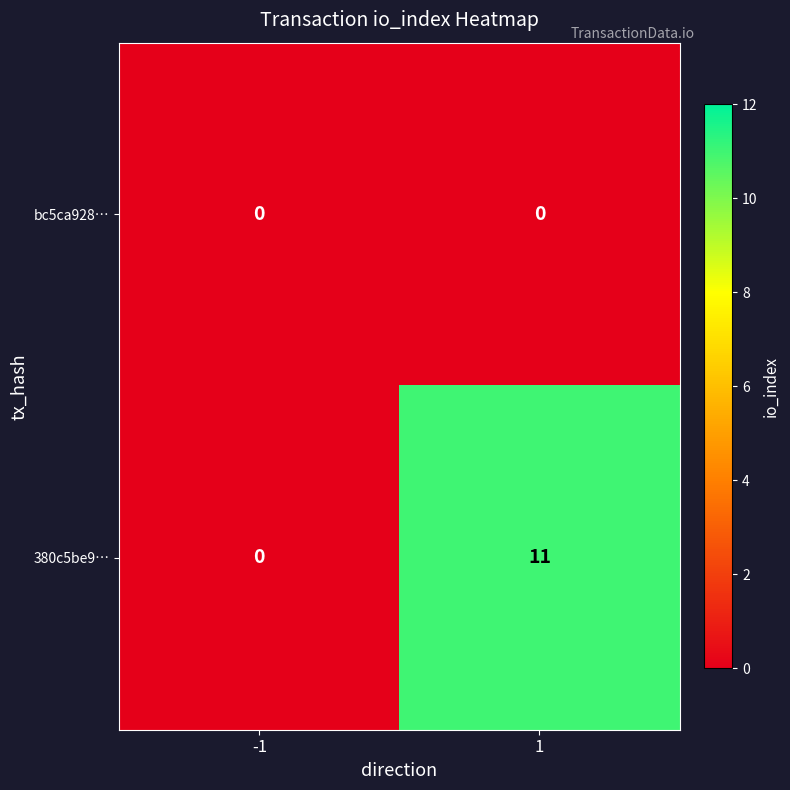

List the series in order of their overall mean, highest first.

380c5be9…, bc5ca928…